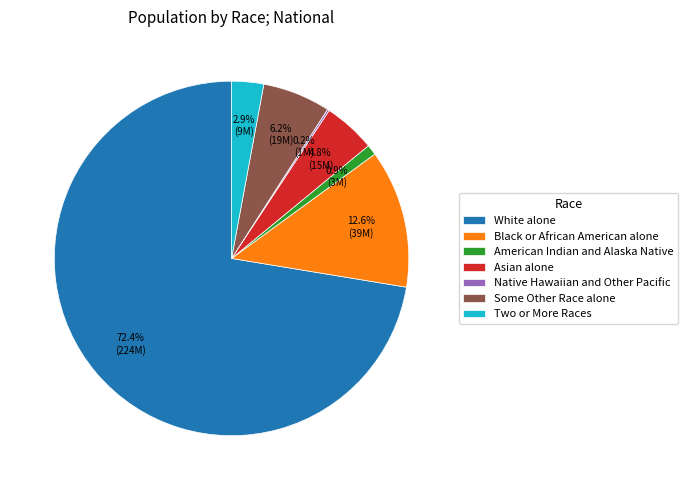

What is the largest slice in the pie chart?

White alone